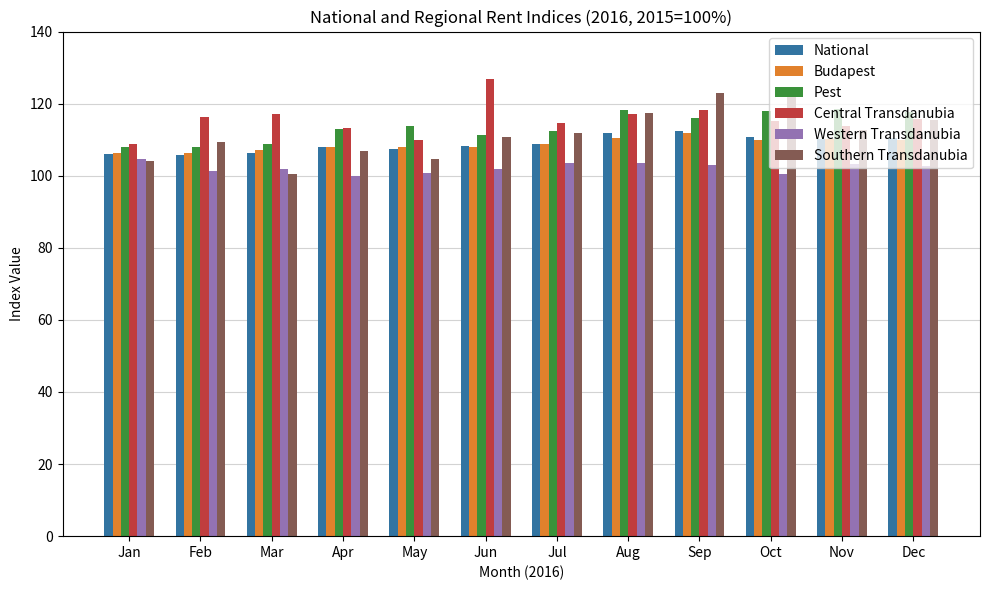

The National series shows 105.9 at Feb. True or false?

True